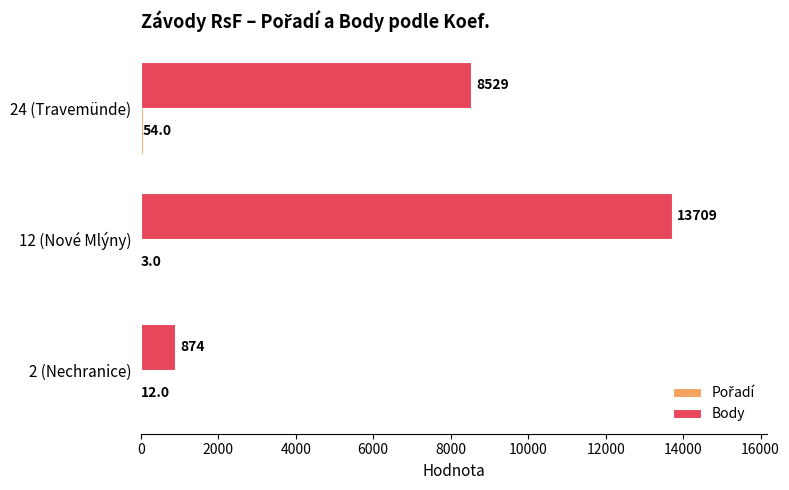

Between 2 (Nechranice) and 12 (Nové Mlýny), which series saw the biggest shift?

Body